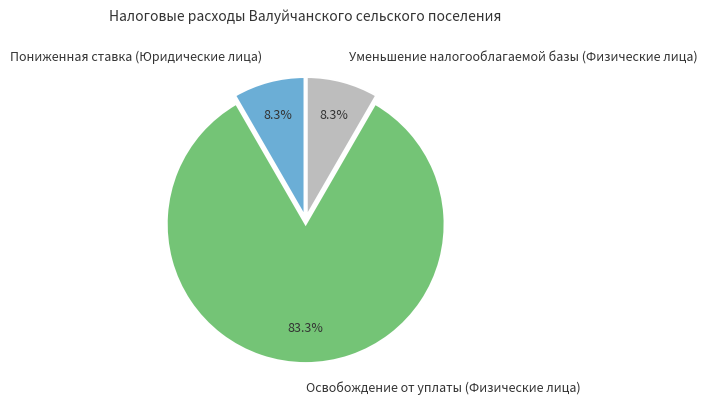

To the nearest percent, what percentage of the pie is Уменьшение налогооблагаемой базы (Физические лица)?

8%